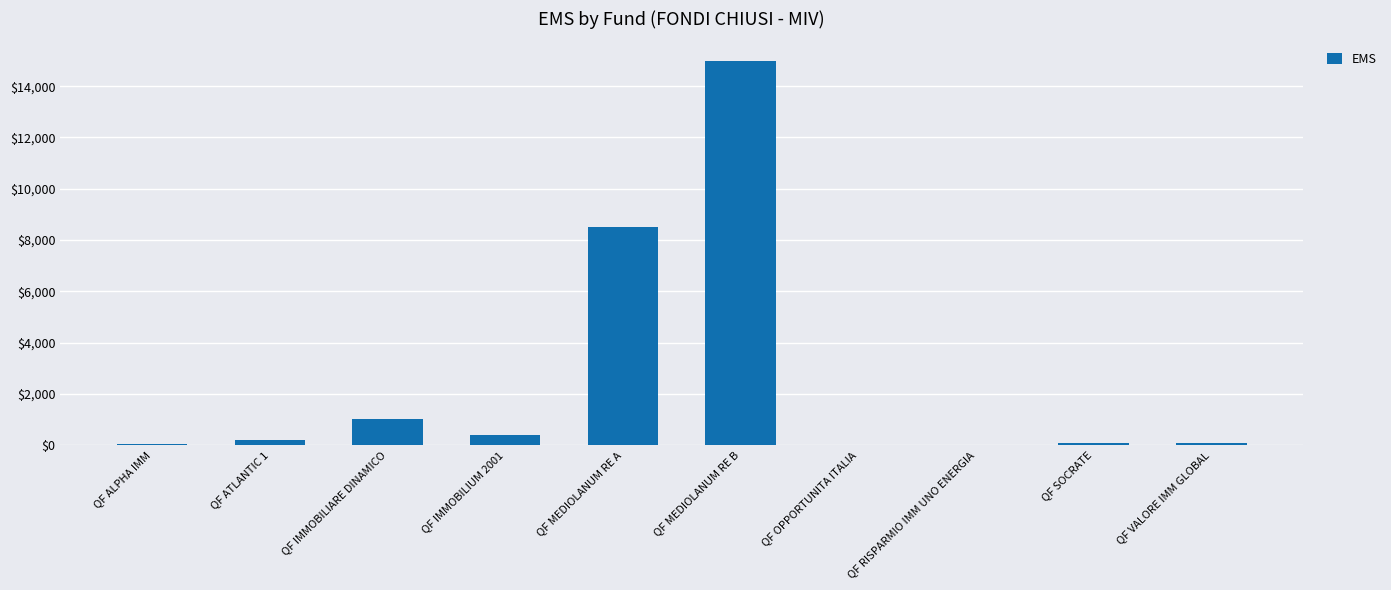

How many data points does each series have?

10